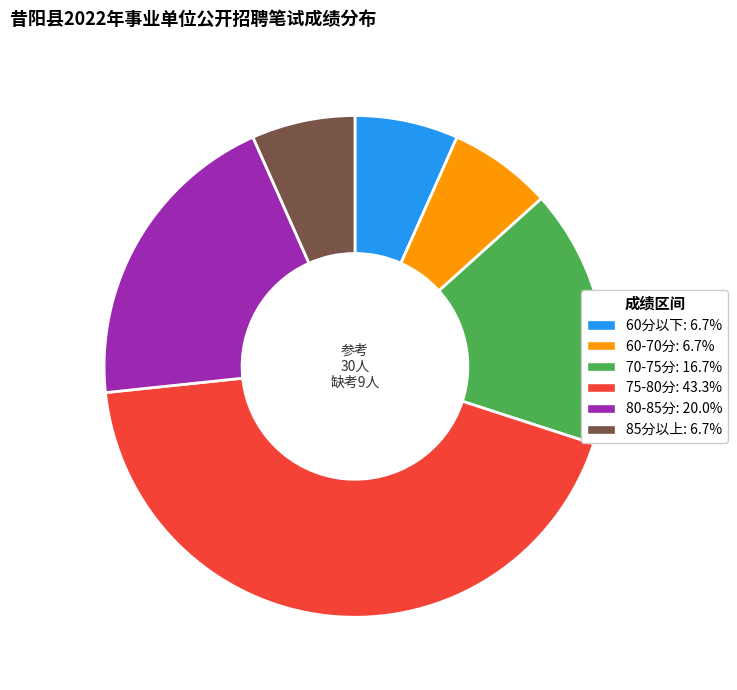

Approximately how many times larger is the value at 80-85分: 20.0% compared to 60-70分: 6.7%?

3.0